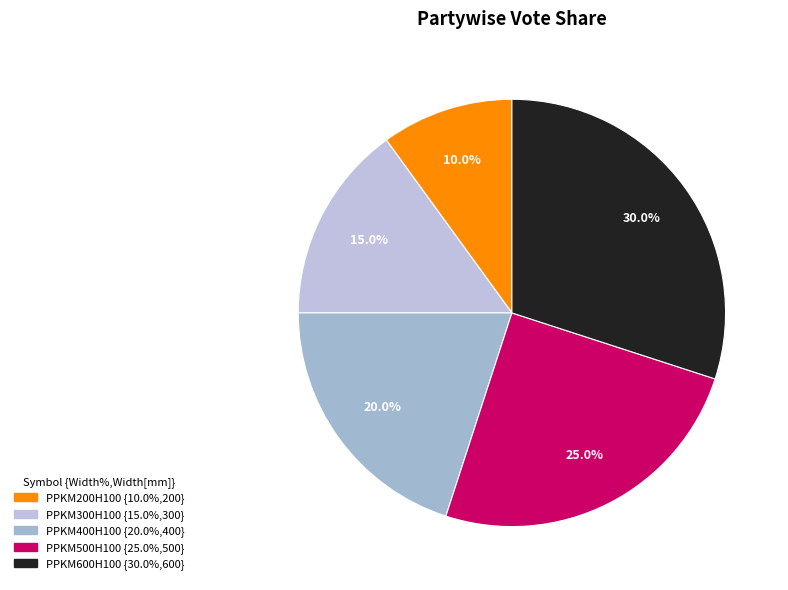

Do PPKM400H100 and PPKM500H100 together represent more than half of the pie?

No